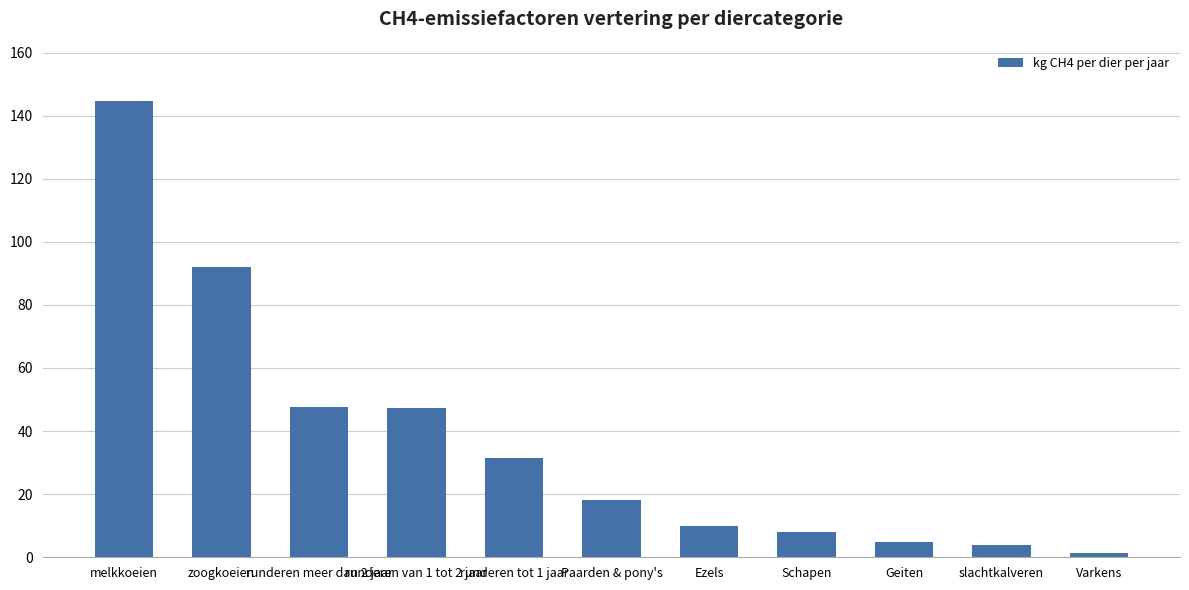

What is the sum of the values at Schapen and slachtkalveren?

12.0